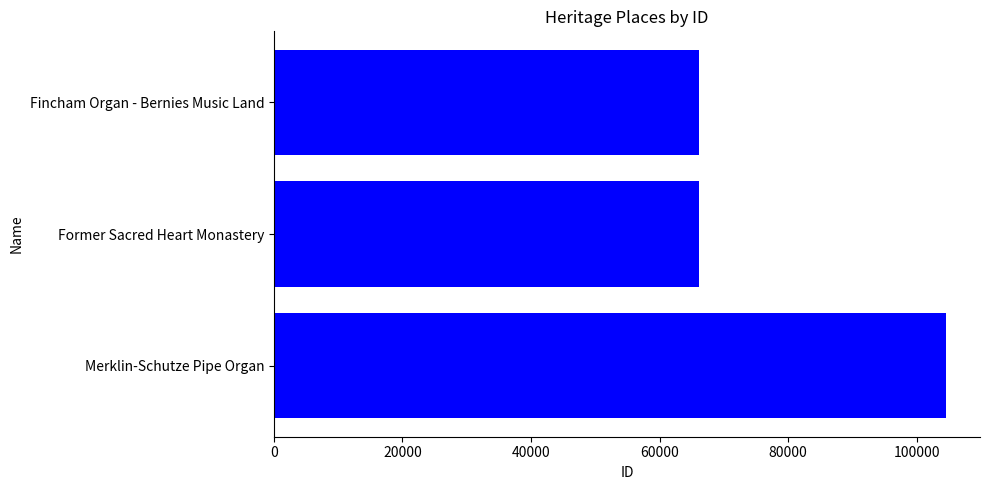

What is the change in value from Former Sacred Heart Monastery to Merklin-Schutze Pipe Organ?

+38530